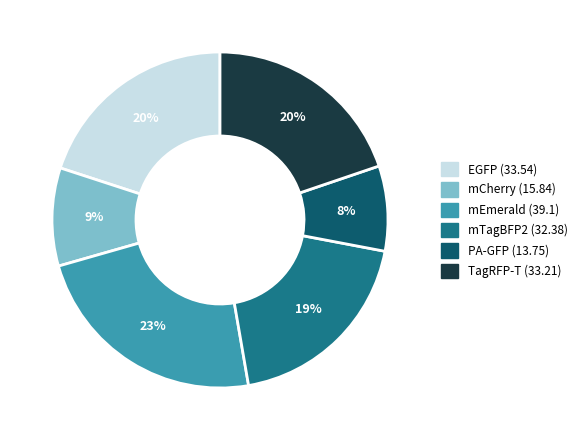

Is there any slice that represents more than half of the pie?

No